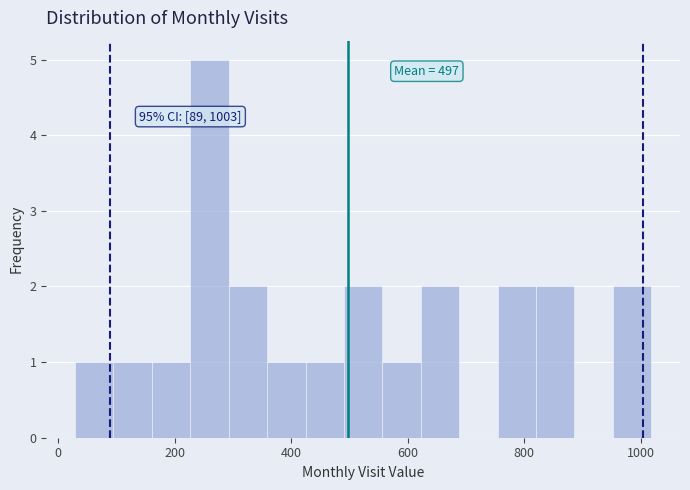

Read against the x-axis, roughly where is the centre of the tallest bar?

260